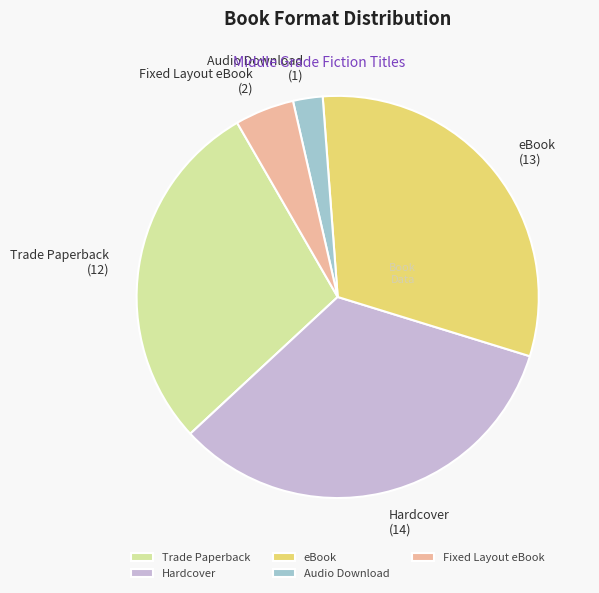

Count the number of slices in the pie.

5